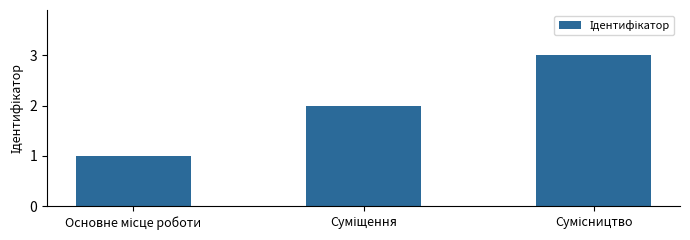

What is the maximum value shown in the chart?

3